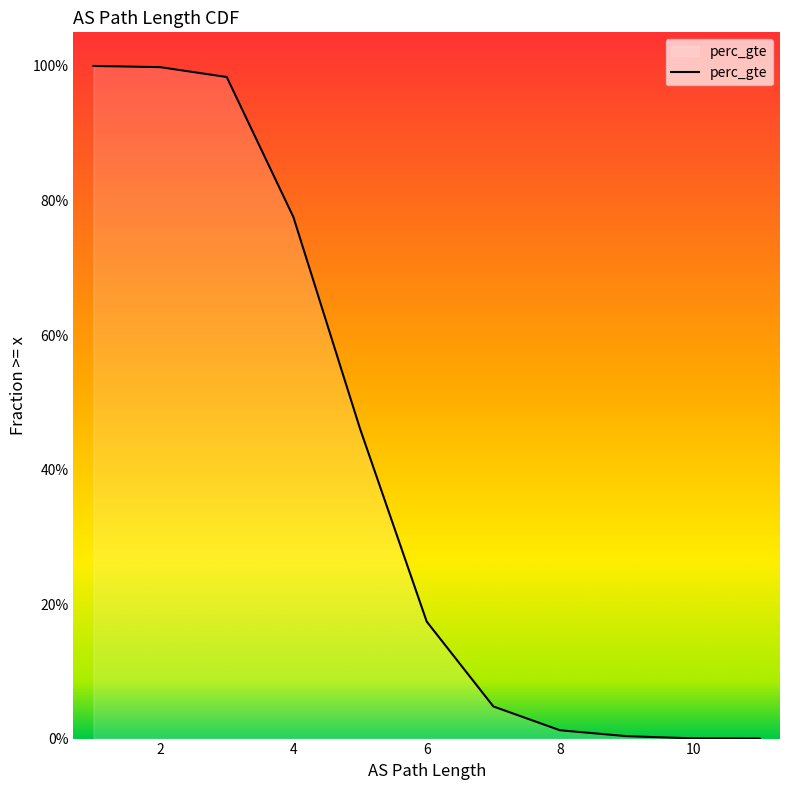

The value at 4 is 0.8. True or false?

True